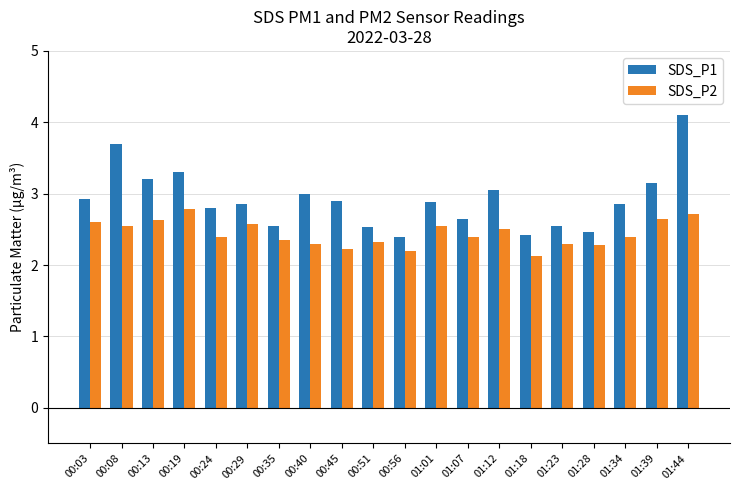

Does the chart contain stacked bars?

No